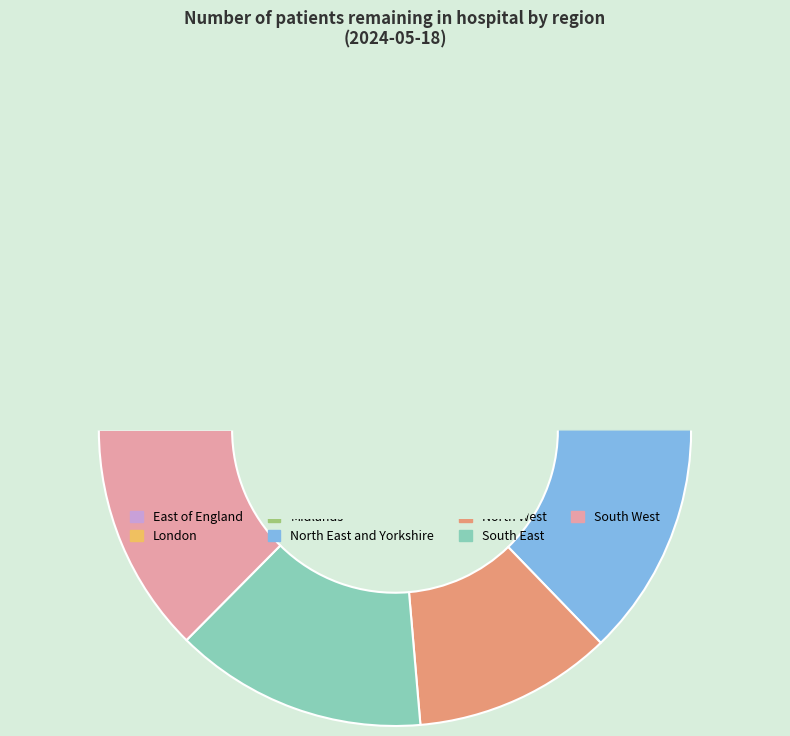

Rank the categories by value from highest to lowest.

Midlands, North East and Yorkshire, South East, East of England, South West, London, North West